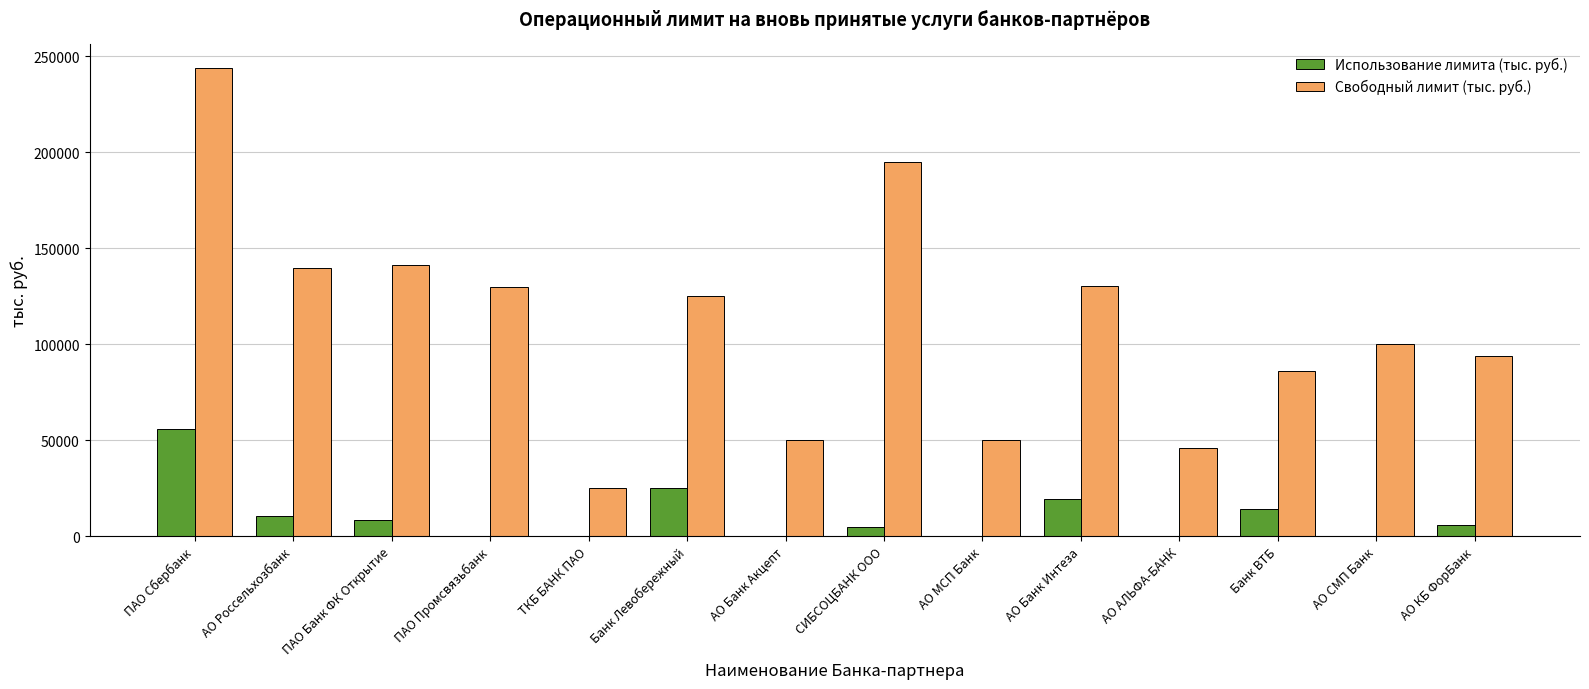

Which label corresponds to the largest value in the chart?

ПАО Сбербанк